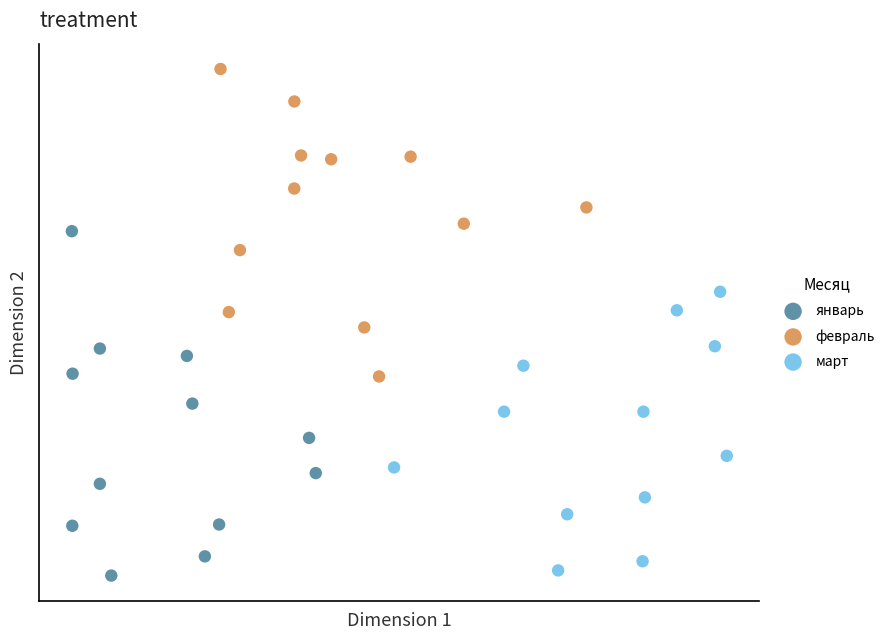

What are all the series names shown in the legend?

январь, февраль, март